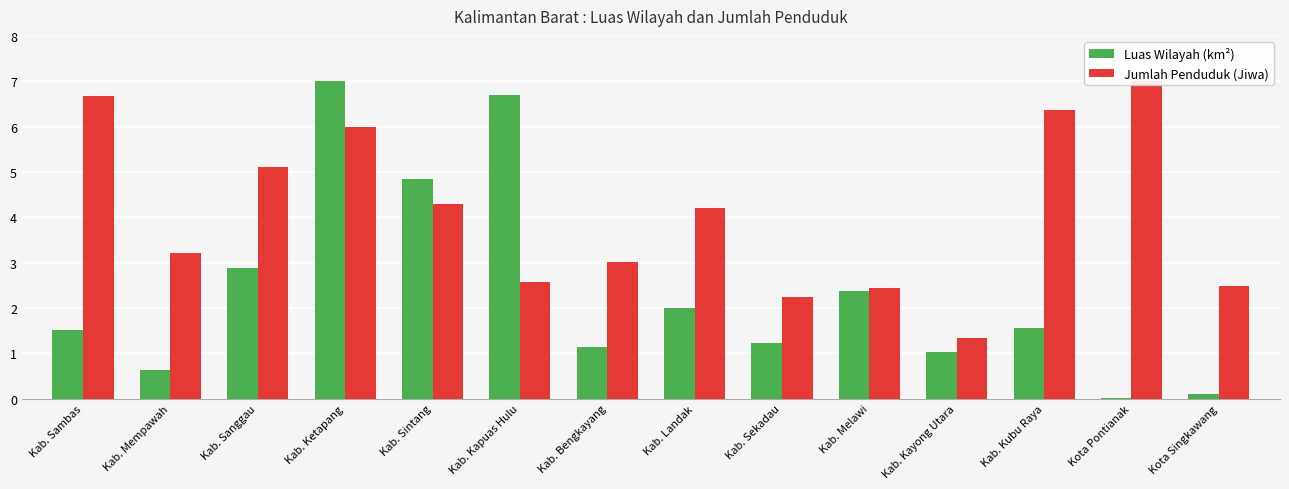

How many data points in Jumlah Penduduk (Jiwa) are less than 4?

7